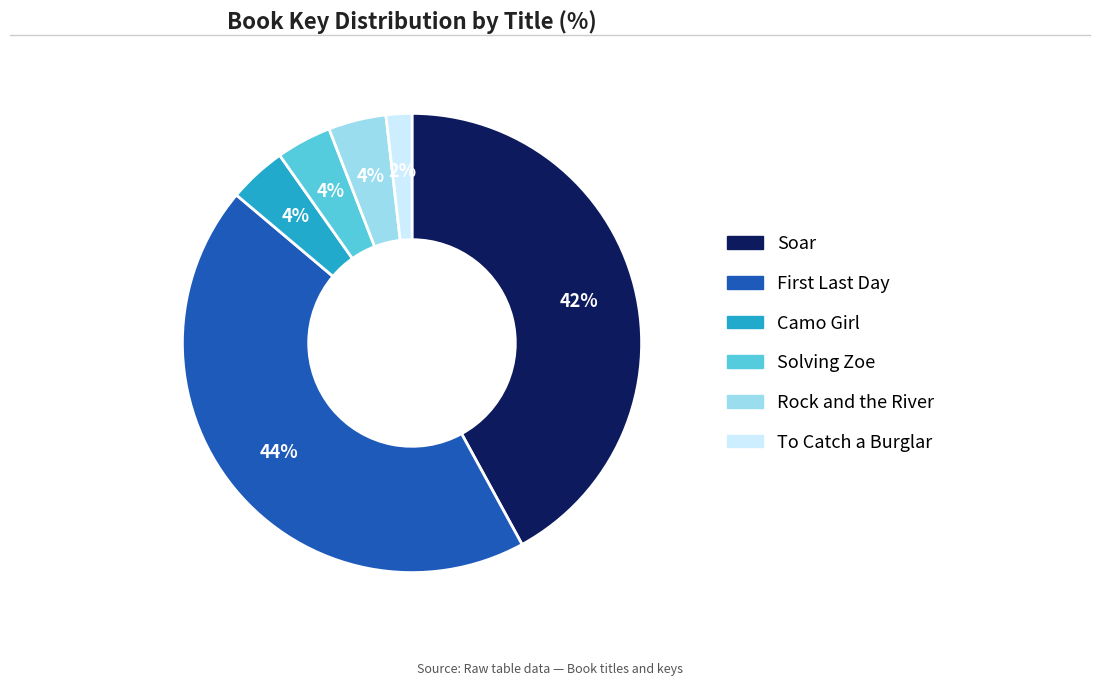

To the nearest percent, what is the combined percentage of To Catch a Burglar and Camo Girl?

6%